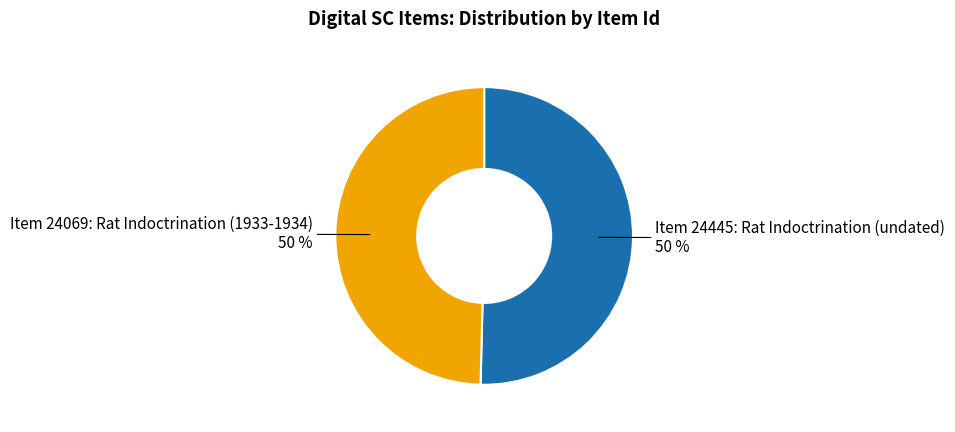

To the nearest percent, what percentage of the pie is Item 24069: Rat Indoctrination (1933-1934)?

50%